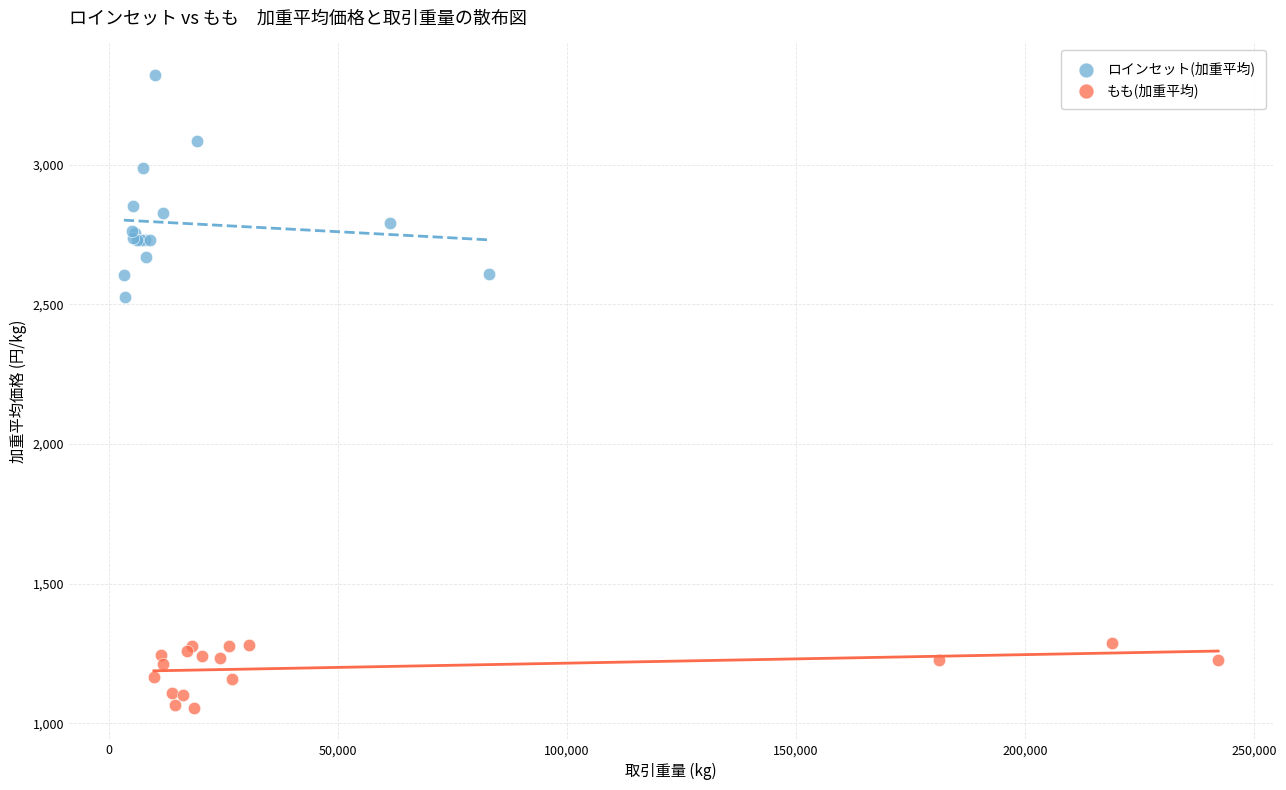

Which series reaches the maximum Y coordinate?

ロインセット(加重平均)